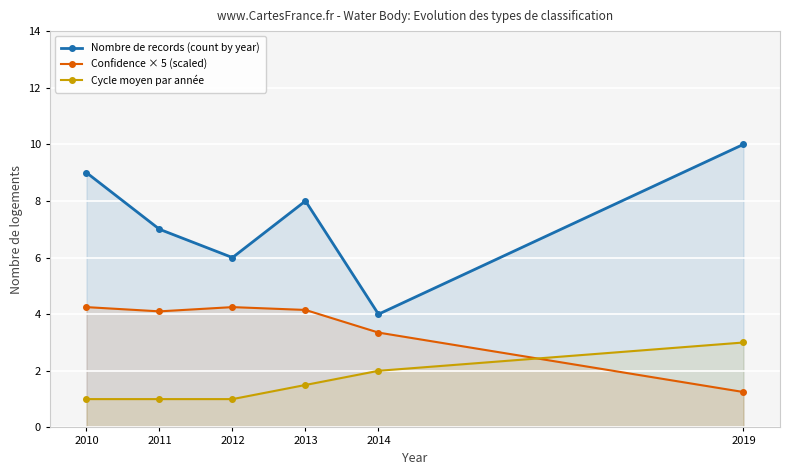

Does the chart display data point markers on the line(s)?

Yes